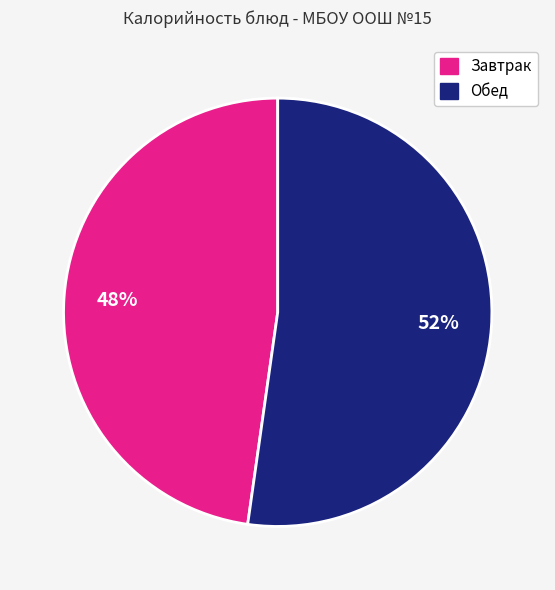

To the nearest percent, what is the average slice percentage?

50%